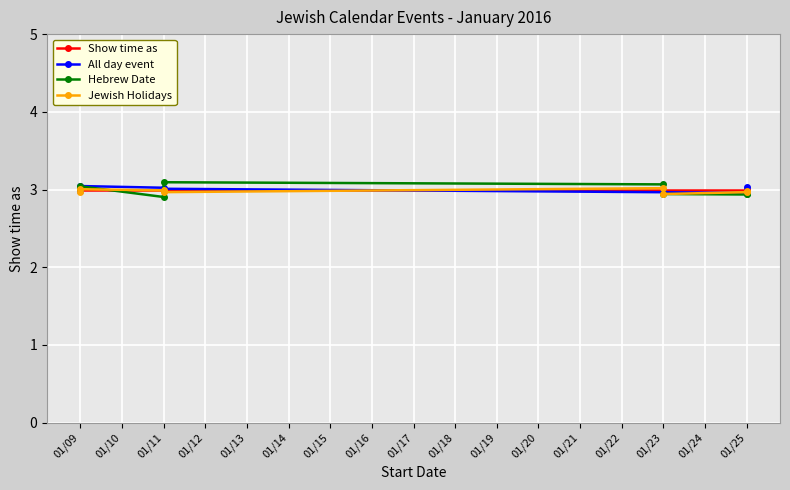

Reading left to right, extract all data points from this chart.

Show time as: 3.0	3.0	3.0	3.0	3.0	3.0	3.0	3.0
All day event: 3.0	3.0	3.0	3.0	3.0	3.0	3.0	3.0
Hebrew Date: 3.0	3.0	2.9	3.1	3.1	2.9	2.9	2.9
Jewish Holidays: 3.0	3.0	3.0	3.0	3.0	2.9	3.0	3.0